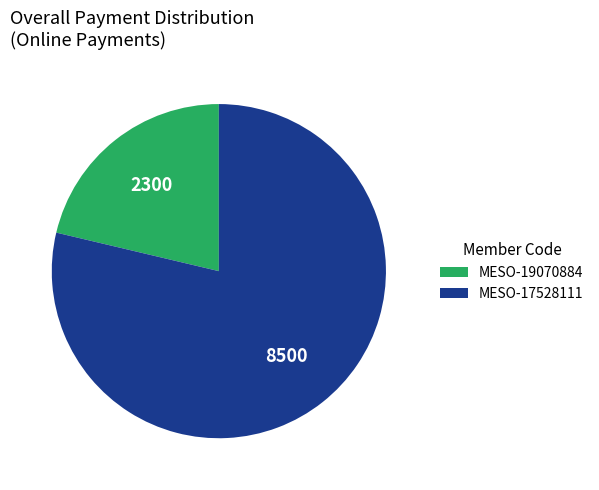

Is the sum of MESO-17528111 and MESO-19070884 greater than half?

Yes